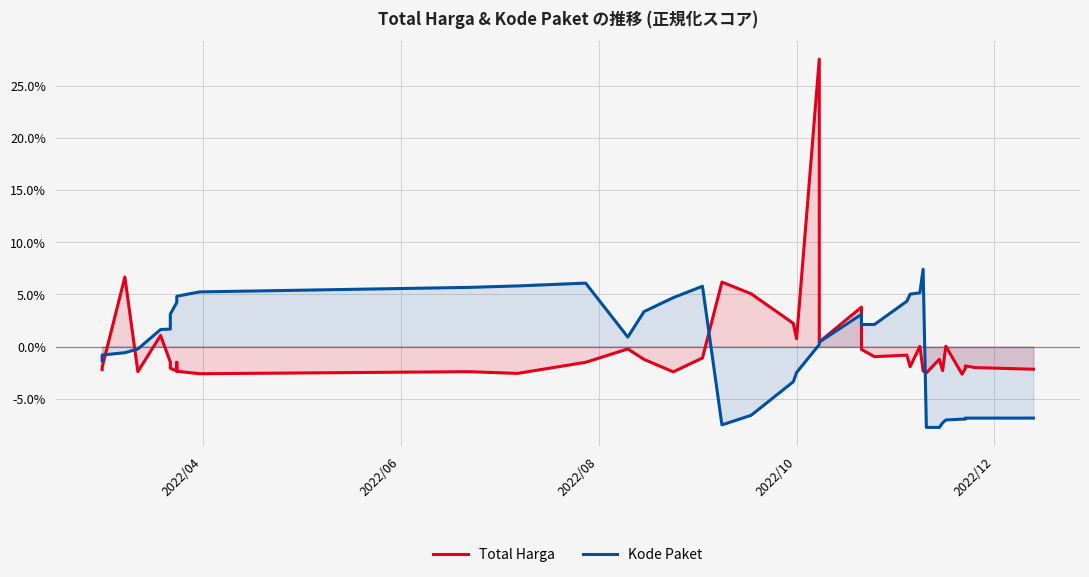

How many interior local peaks does the Total Harga series have?

13